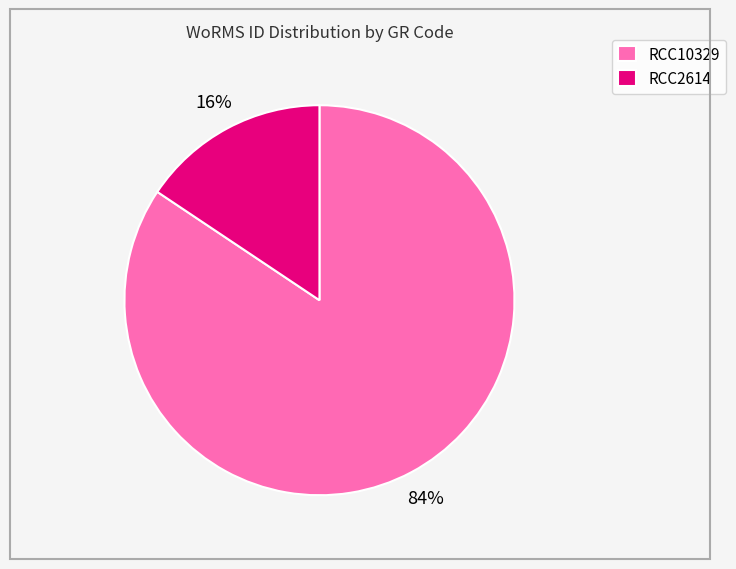

Is there a majority slice in this chart?

Yes